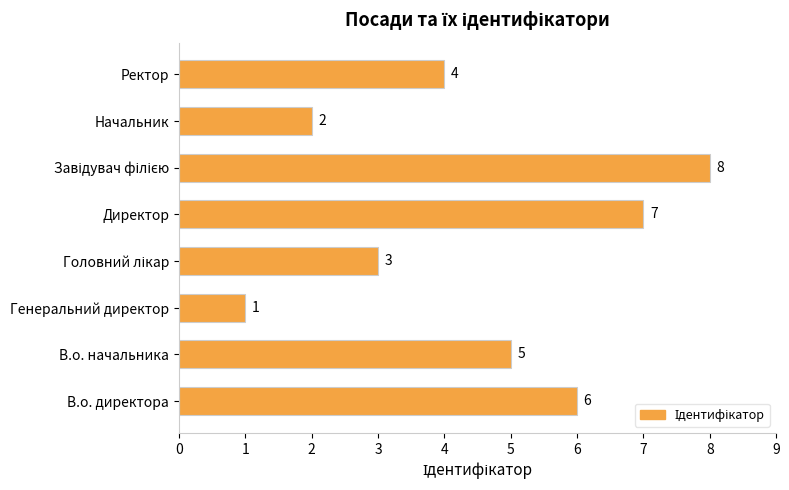

Which label corresponds to the smallest value in the chart?

Генеральний директор